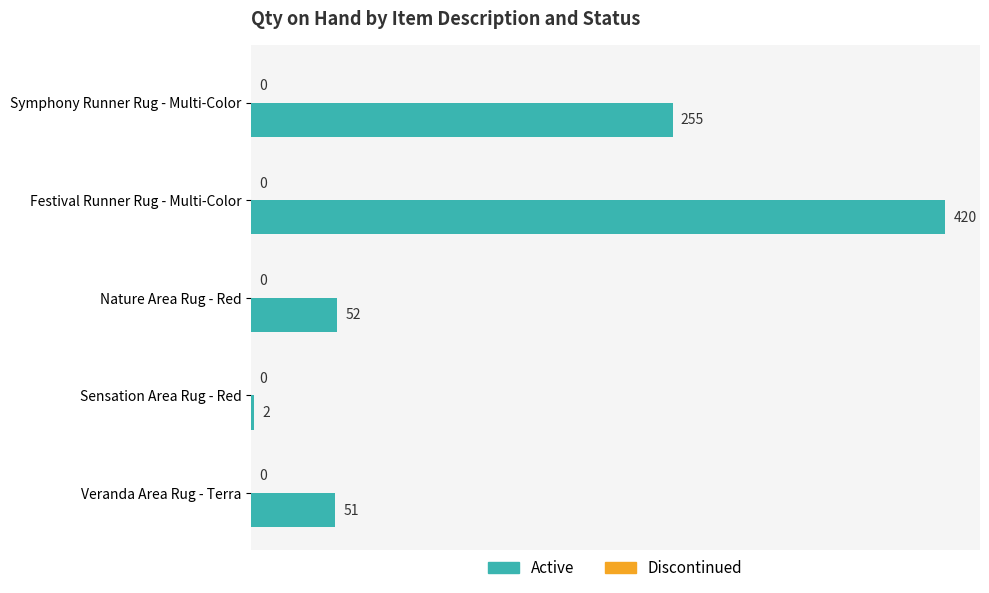

What is the change in value from Festival Runner Rug - Multi-Color to Nature Area Rug - Red?

-368